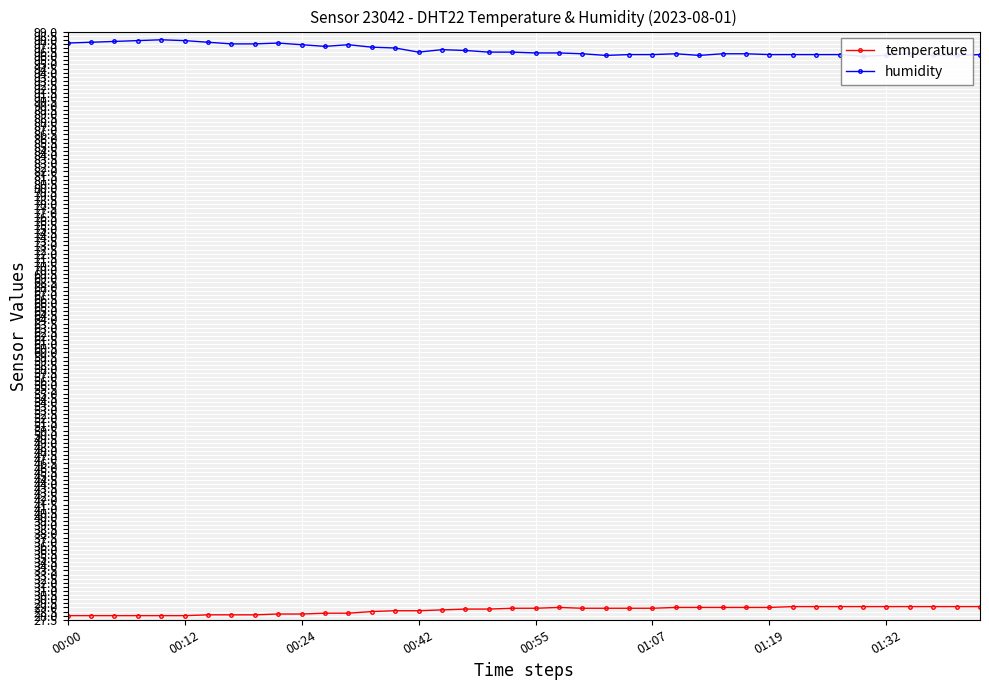

List the series in order of their peak value, highest first.

humidity, temperature